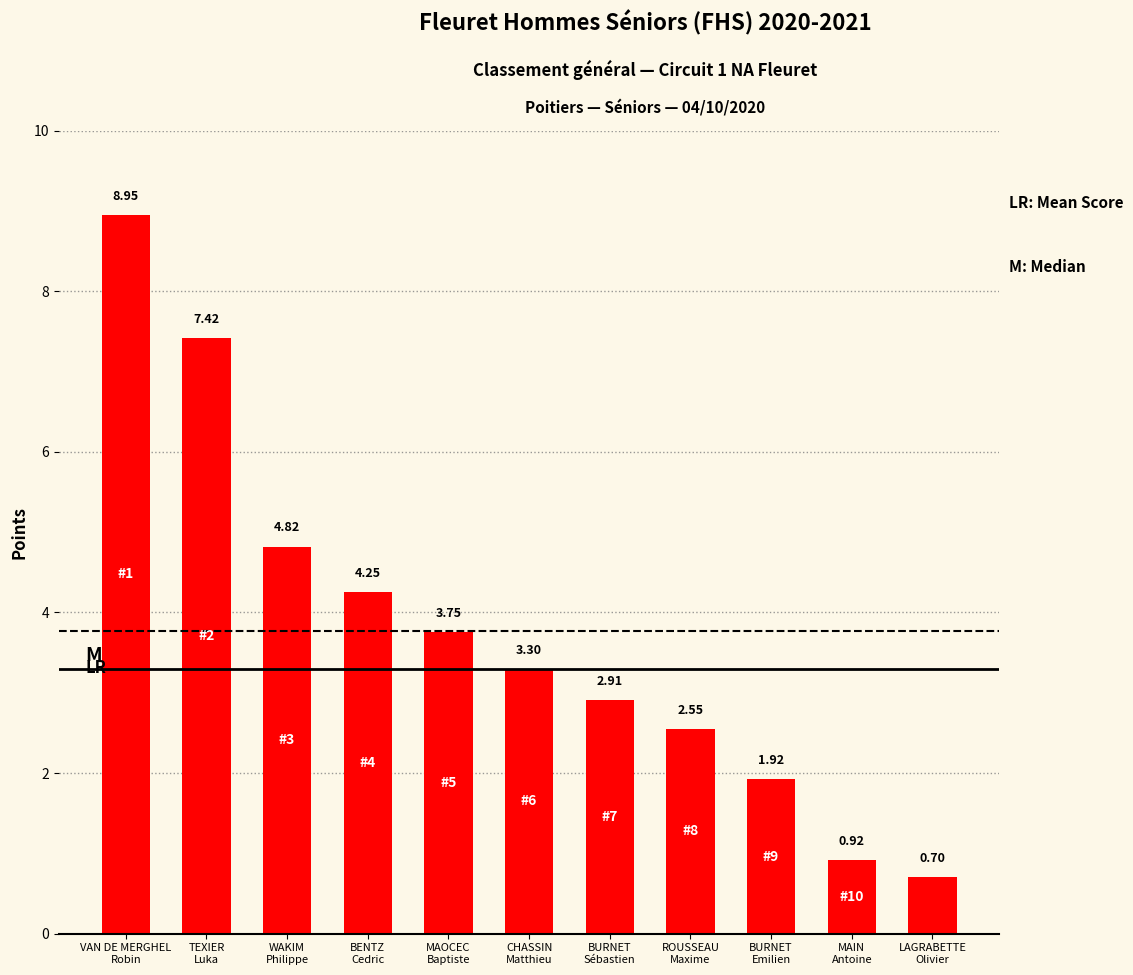

The value at TEXIER
Luka is 7.4. True or false?

True